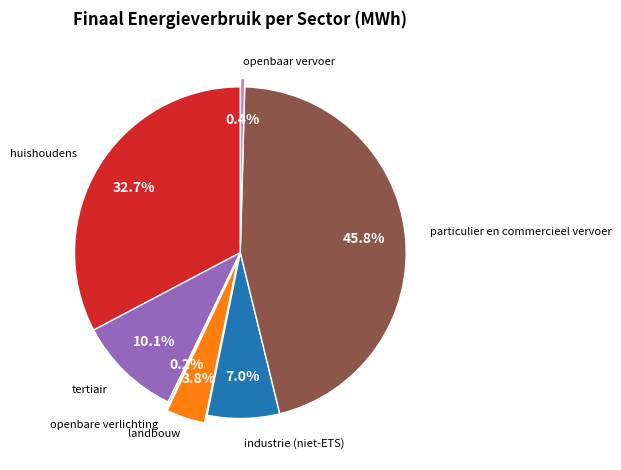

Is there any slice that represents more than half of the pie?

No